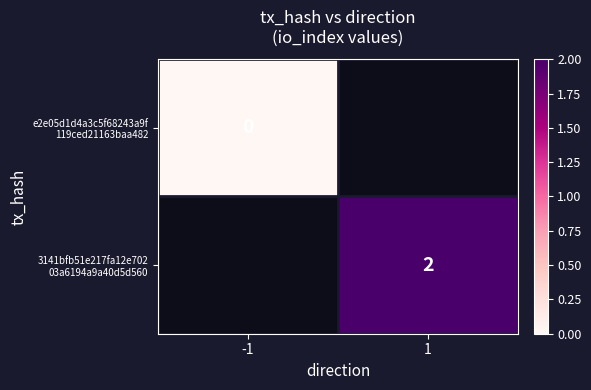

Is the value of 3141bfb51e217fa12e702 03a6194a9a40d5d560 at 1 greater than the value of e2e05d1d4a3c5f68243a9f 119ced21163baa482 at -1?

Yes